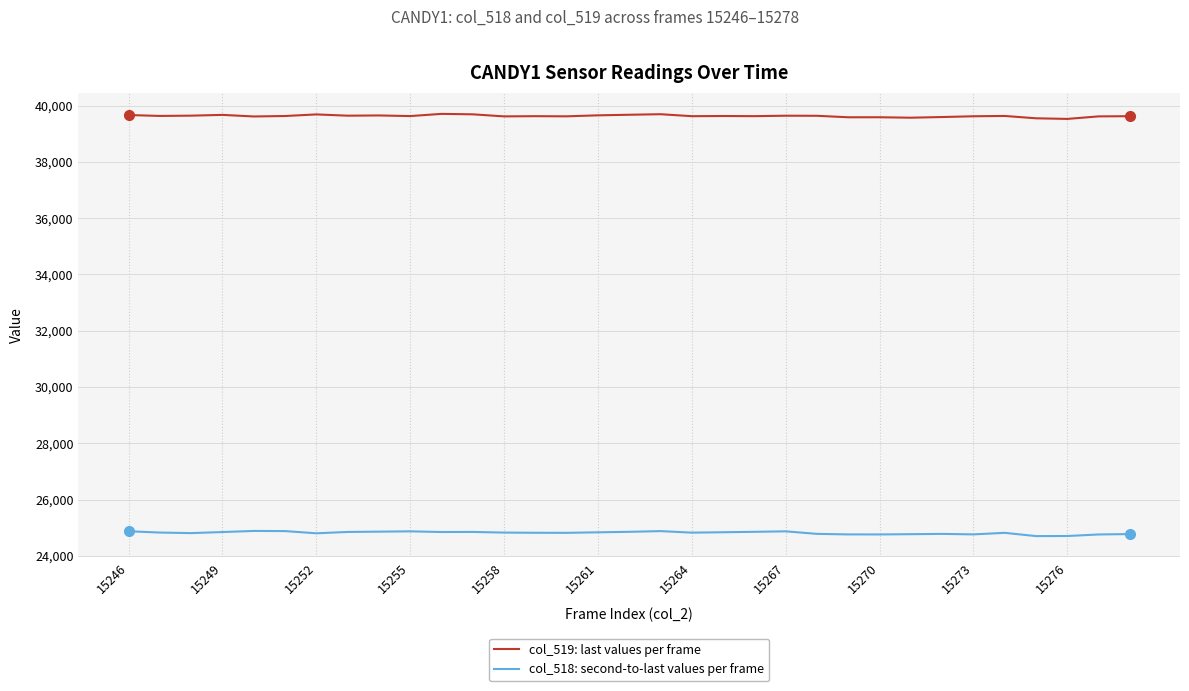

What is the greatest value displayed?

39706